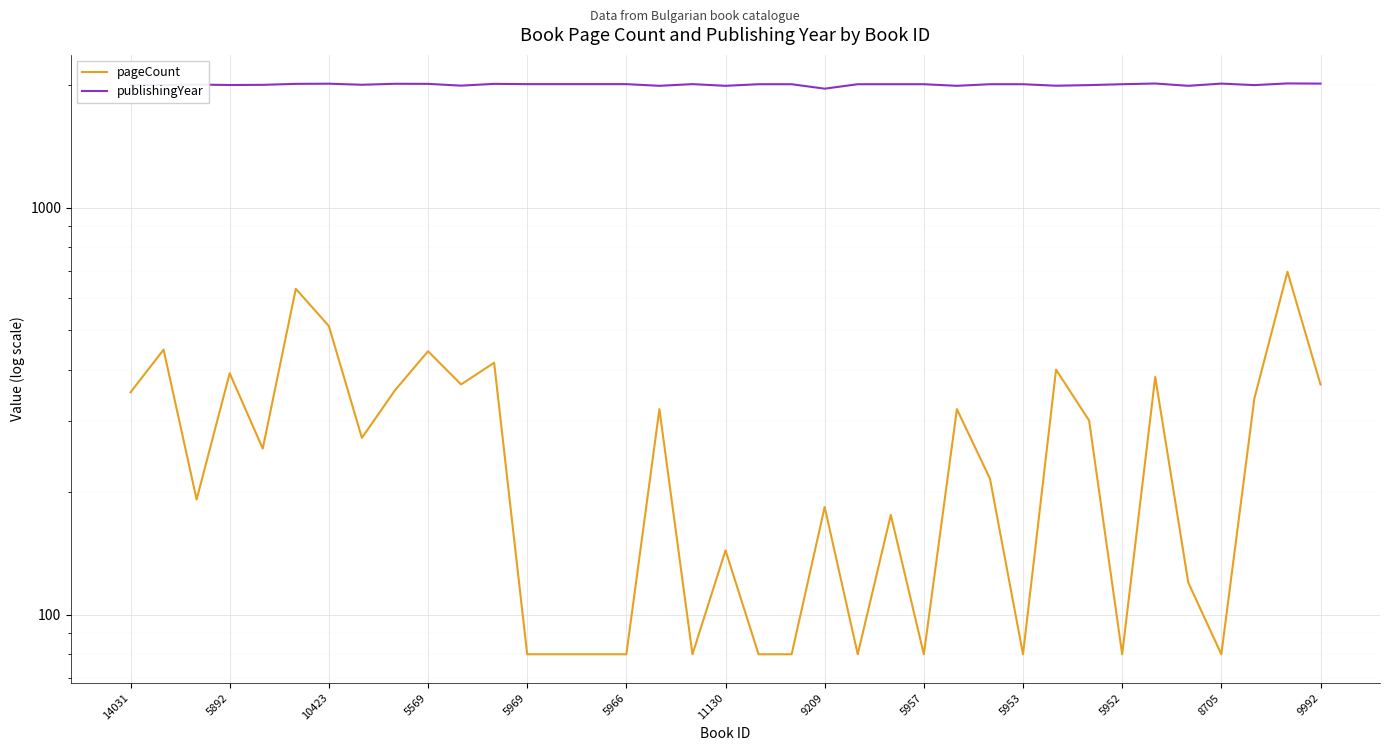

At which category is the sum across all series the highest?

35